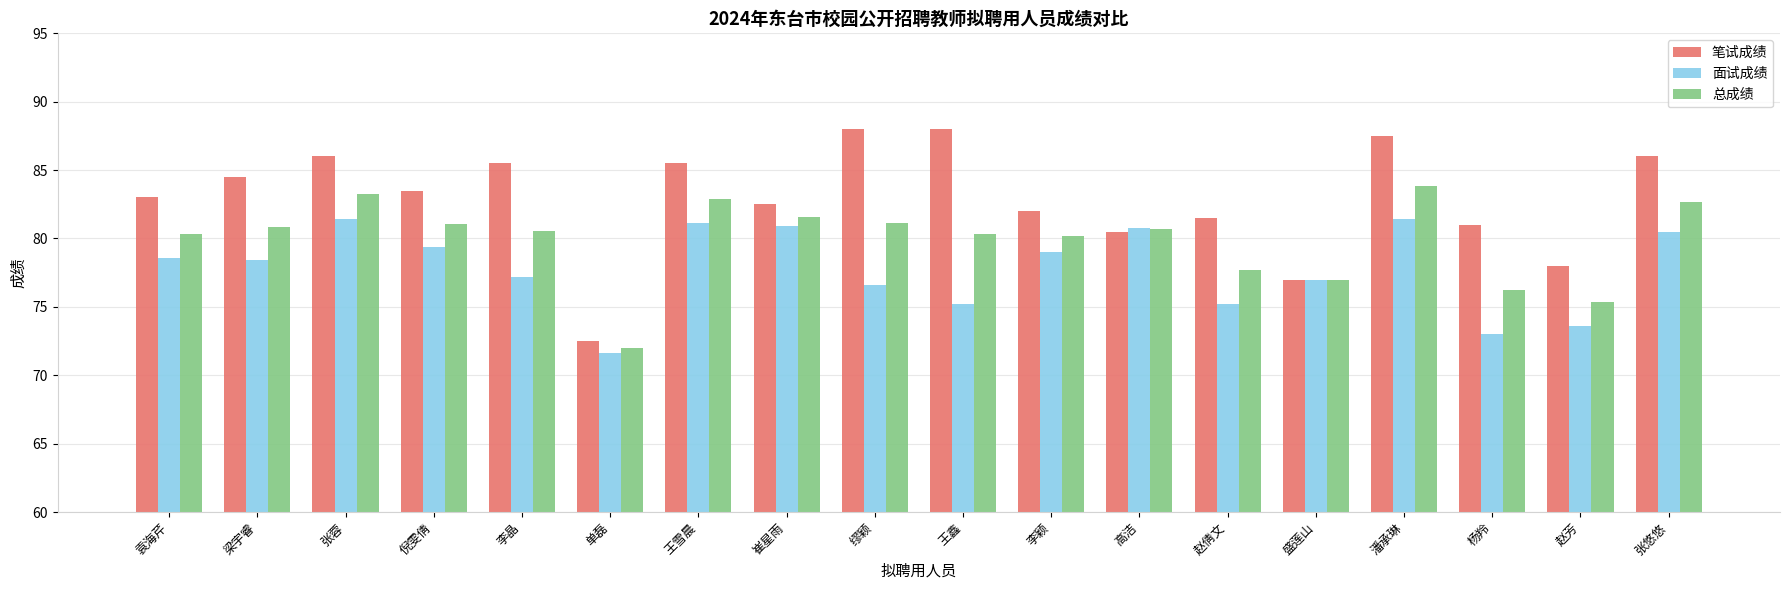

Rank the series at 张蓉 from lowest to highest value.

面试成绩, 总成绩, 笔试成绩